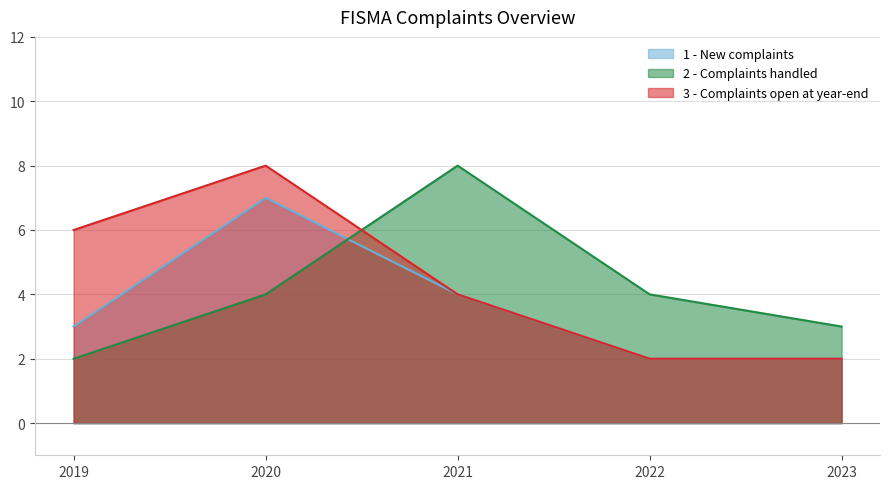

What is the difference between the 3 - Complaints open at year-end values at 2023 and 2020?

6